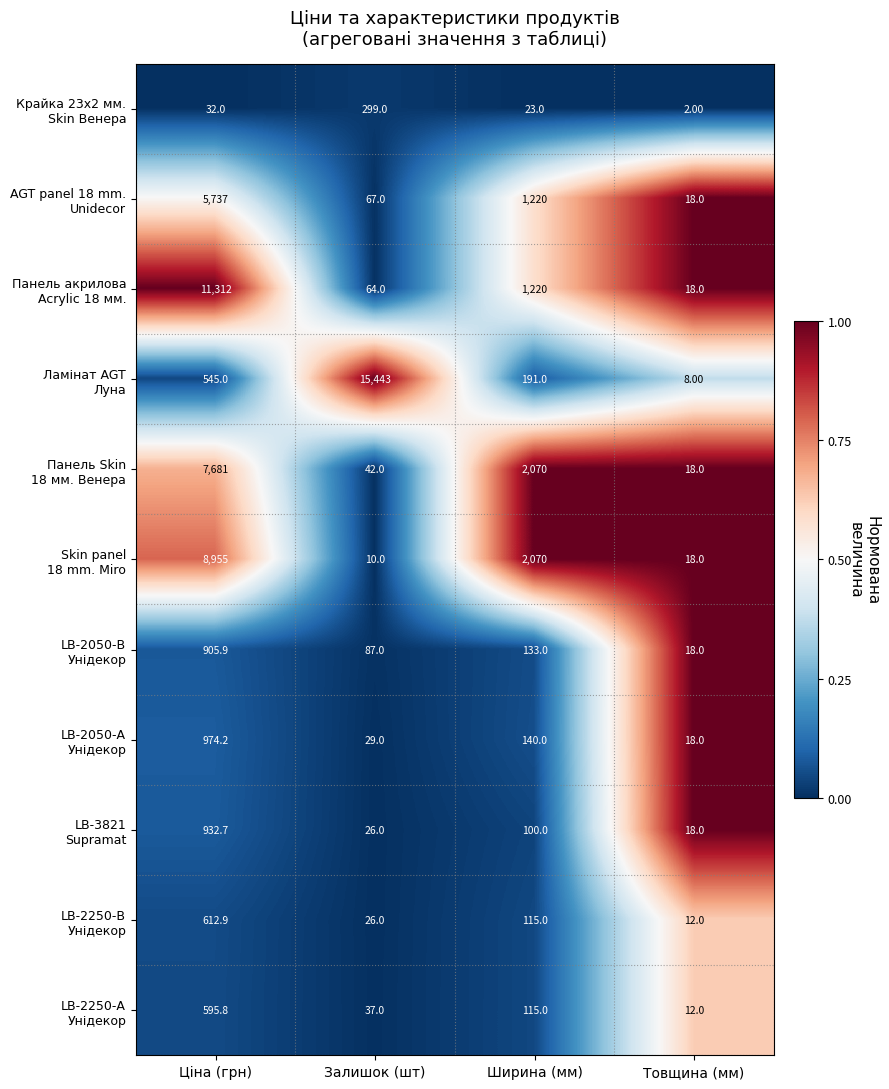

Which category has the highest value across all series?

Залишок (шт)